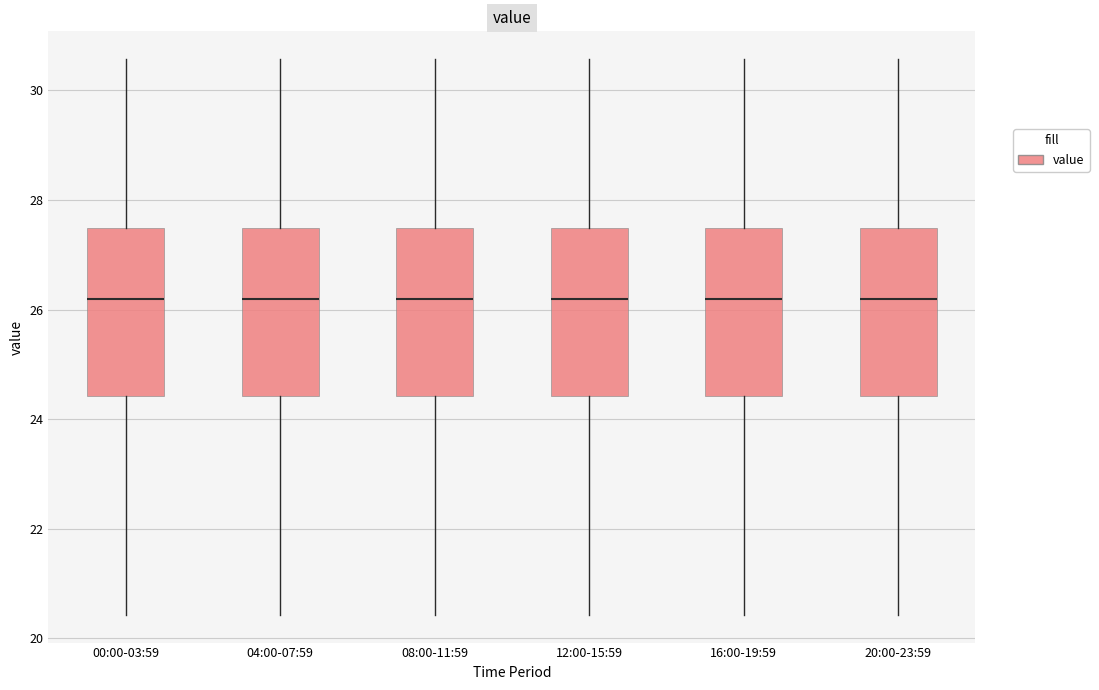

Where is the upper edge of the box for 00:00-03:59 on the y-axis? The values are not printed on the chart, so give them approximately, as read against the axis.

27.4